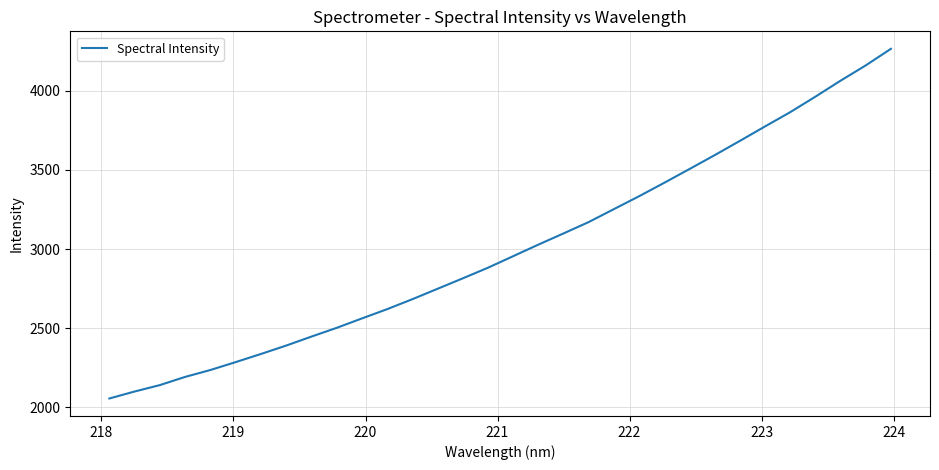

What is the greatest value displayed?

4265.8